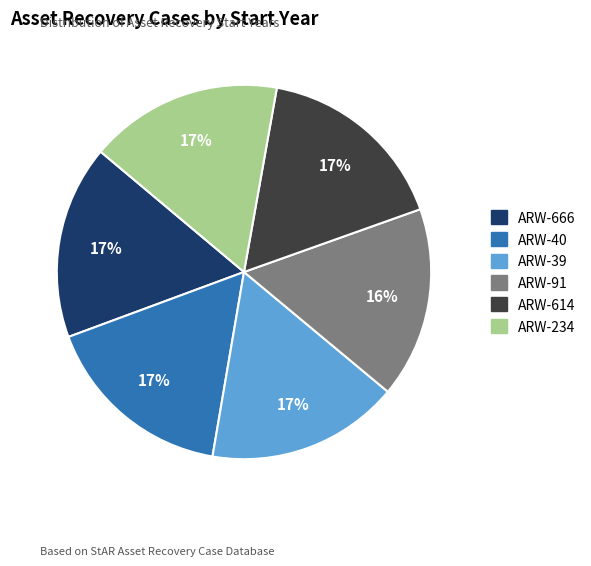

Is the sum of ARW-91 and ARW-614 greater than half?

No